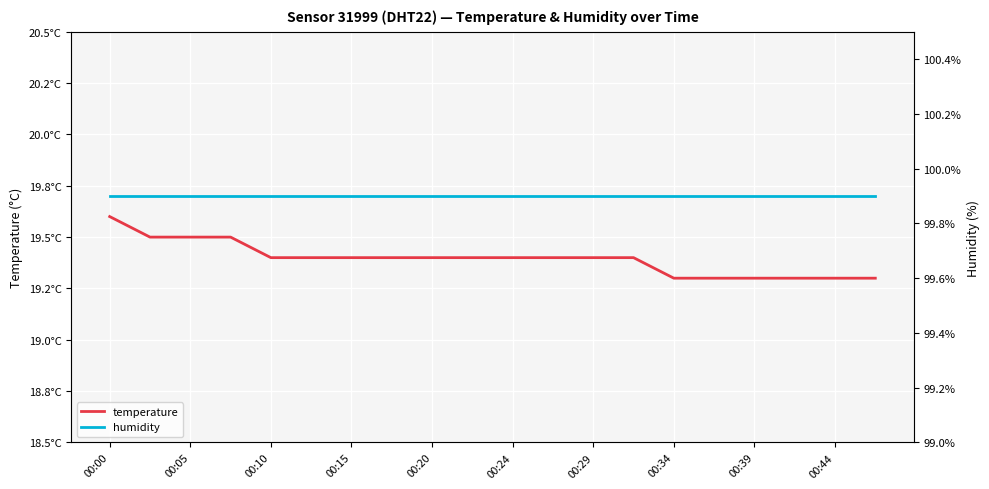

What is the average value of the humidity series?

99.9